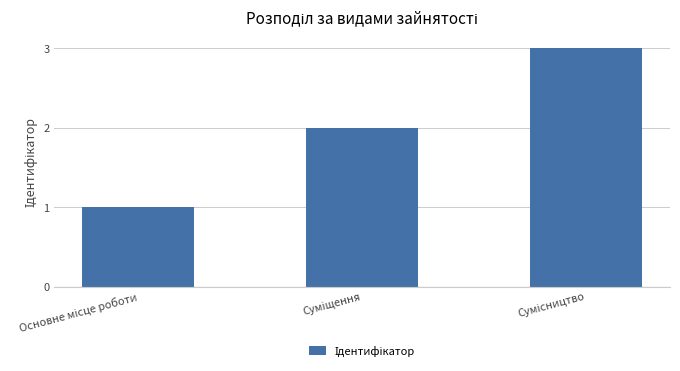

What is the greatest value displayed?

3